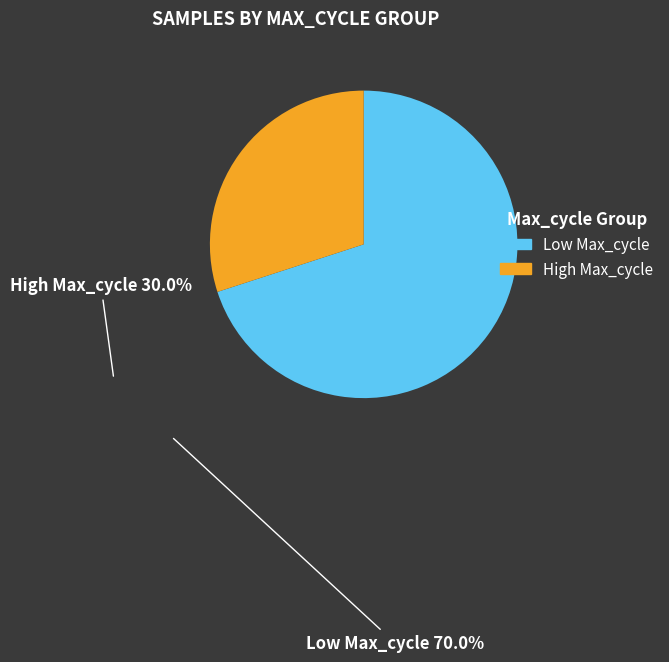

Is there any slice that represents more than half of the pie?

Yes